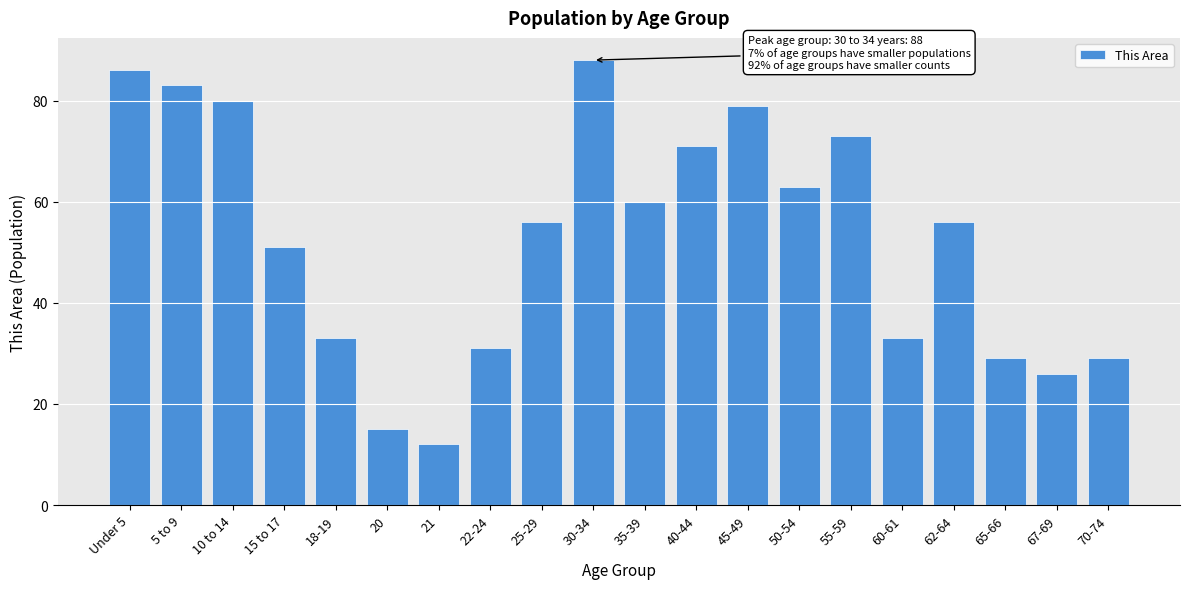

Reading left to right, list all the values displayed in this chart.

86	83	80	51	33	15	12	31	56	88	60	71	79	63	73	33	56	29	26	29